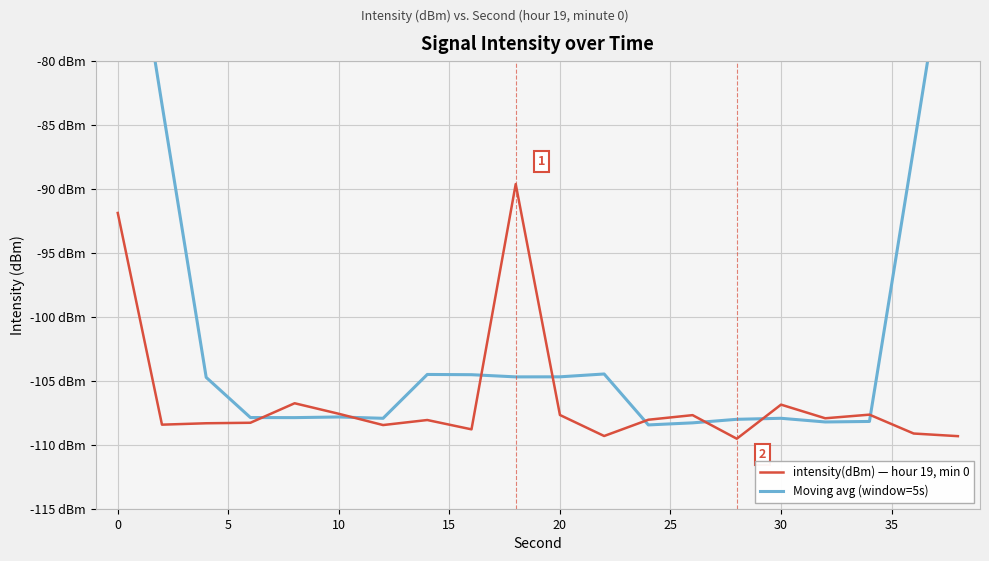

Which series ends up on top after the final intersection of intensity(dBm) — hour 19, min 0 and Moving avg (window=5s)?

Moving avg (window=5s)